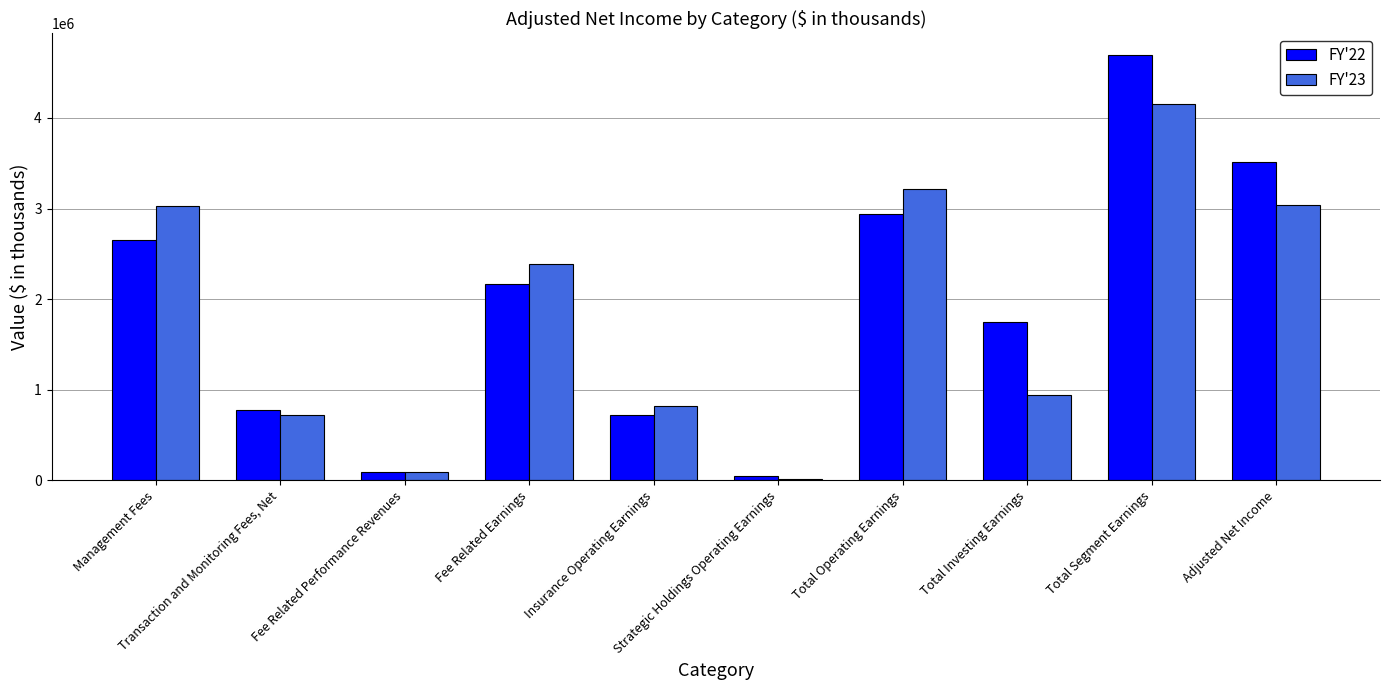

Reading left to right, transcribe all the data shown in this chart.

FY'22: 2656487	775933	90665	2167351	724762	52863	2944976	1752647	4697623	3512308
FY'23: 3030325	720654	94427	2383786	816637	14531	3214954	940390	4155344	3040093